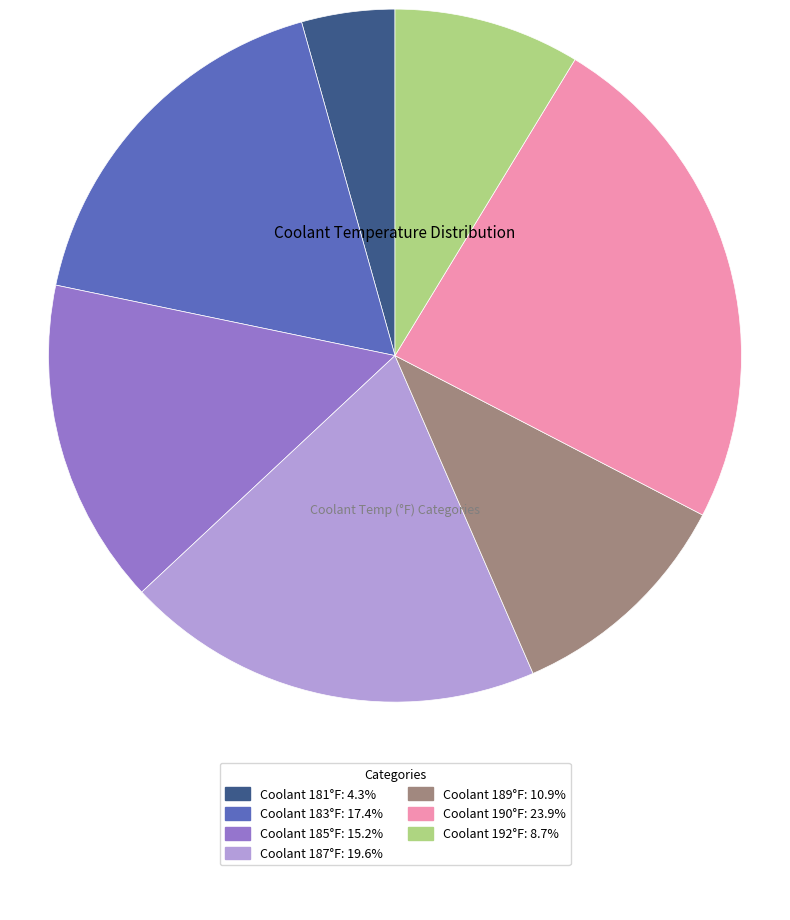

Is there any slice that represents more than half of the pie?

No